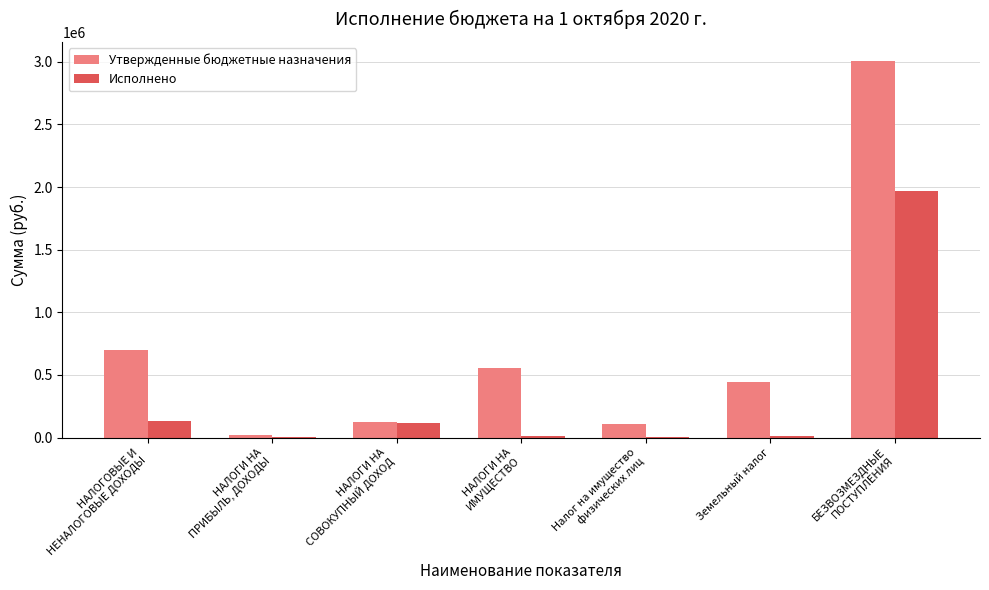

How many groups of bars are there?

7